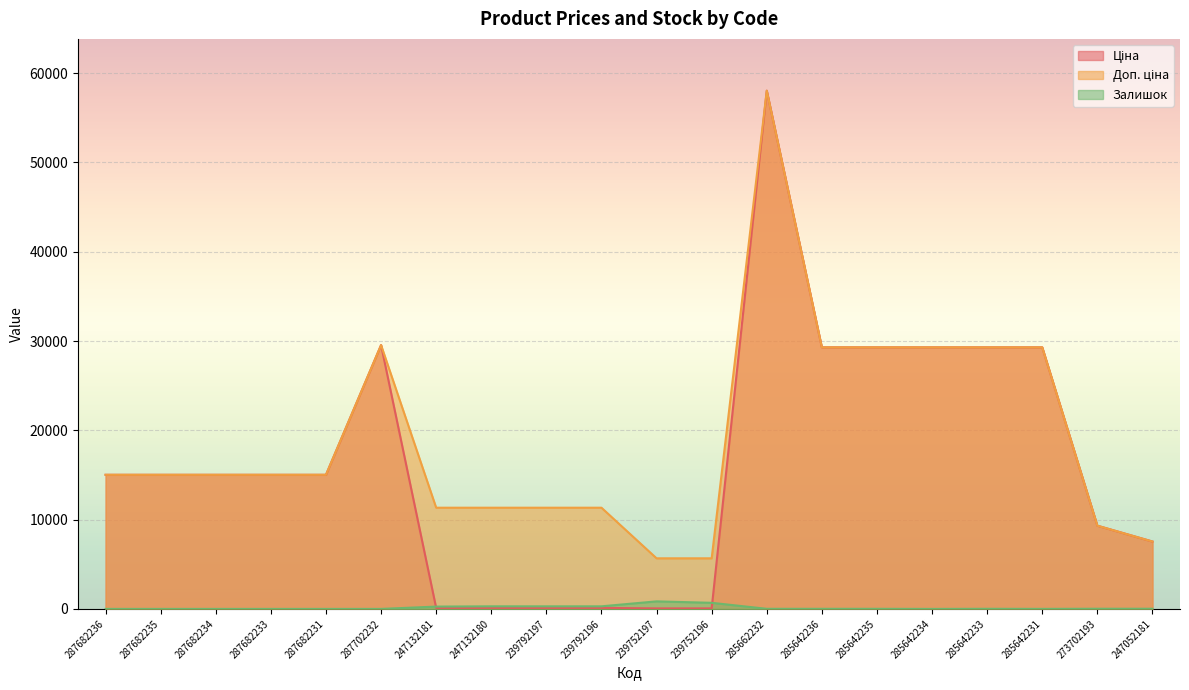

List the series in order of their peak value, highest first.

Ціна, Доп. ціна, Залишок